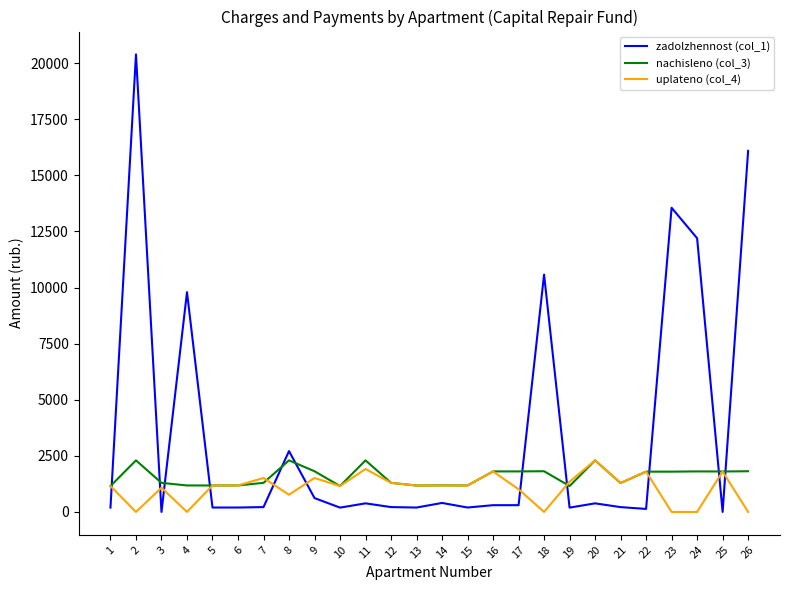

How many values in the uplateno (col_4) series are below 1180?

12